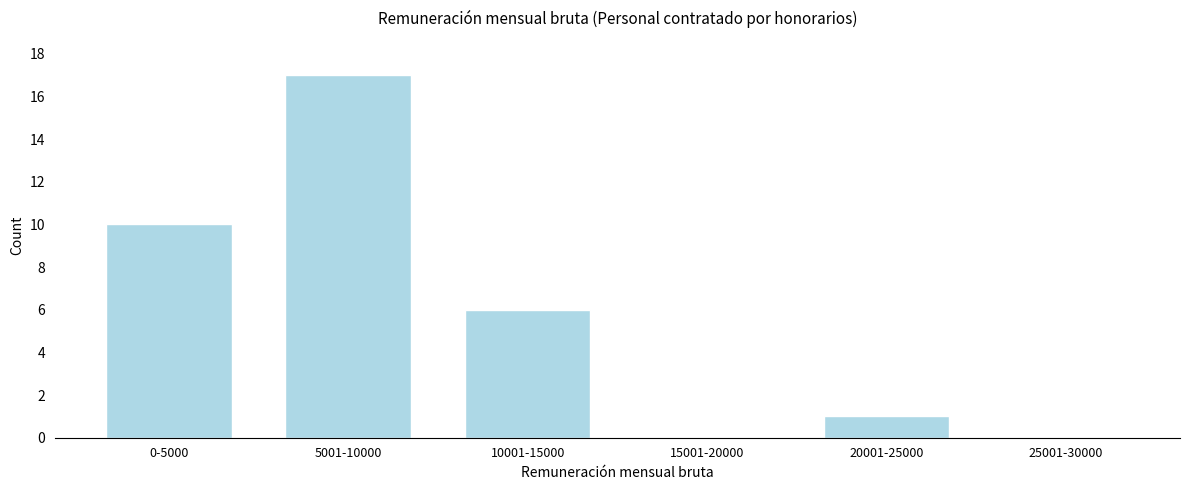

Reading right to left, what are all the values shown in this chart?

25001-30000=0	20001-25000=1	15001-20000=0	10001-15000=6	5001-10000=17	0-5000=10